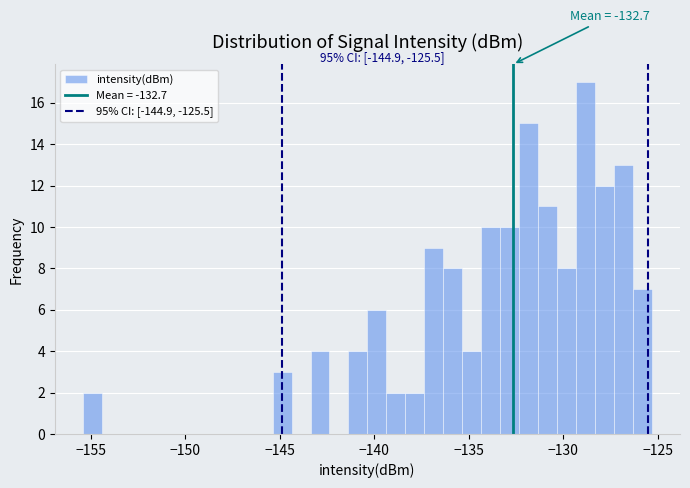

Read against the x-axis, roughly where is the centre of the tallest bar?

-129.0